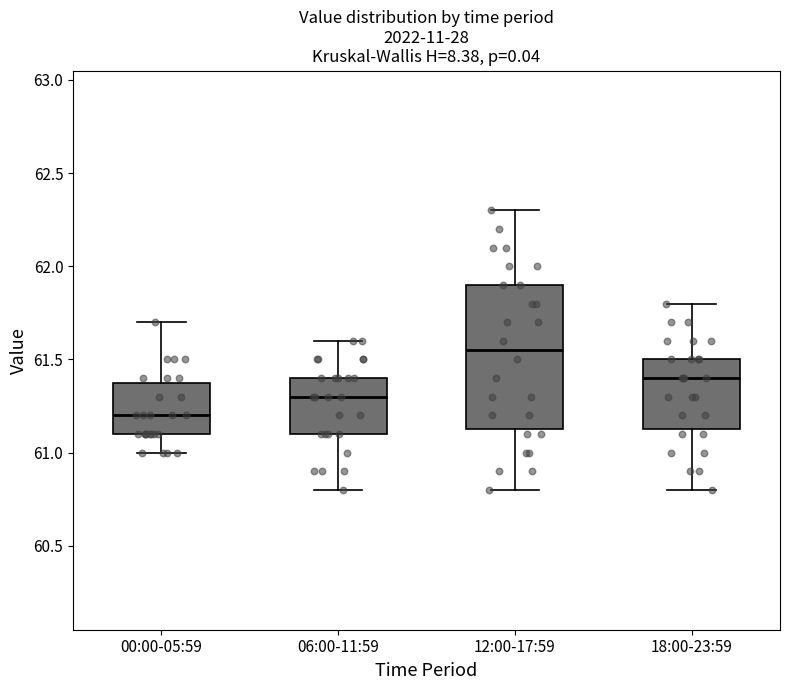

Which box is the tallest, from its lower edge to its upper edge?

12:00-17:59